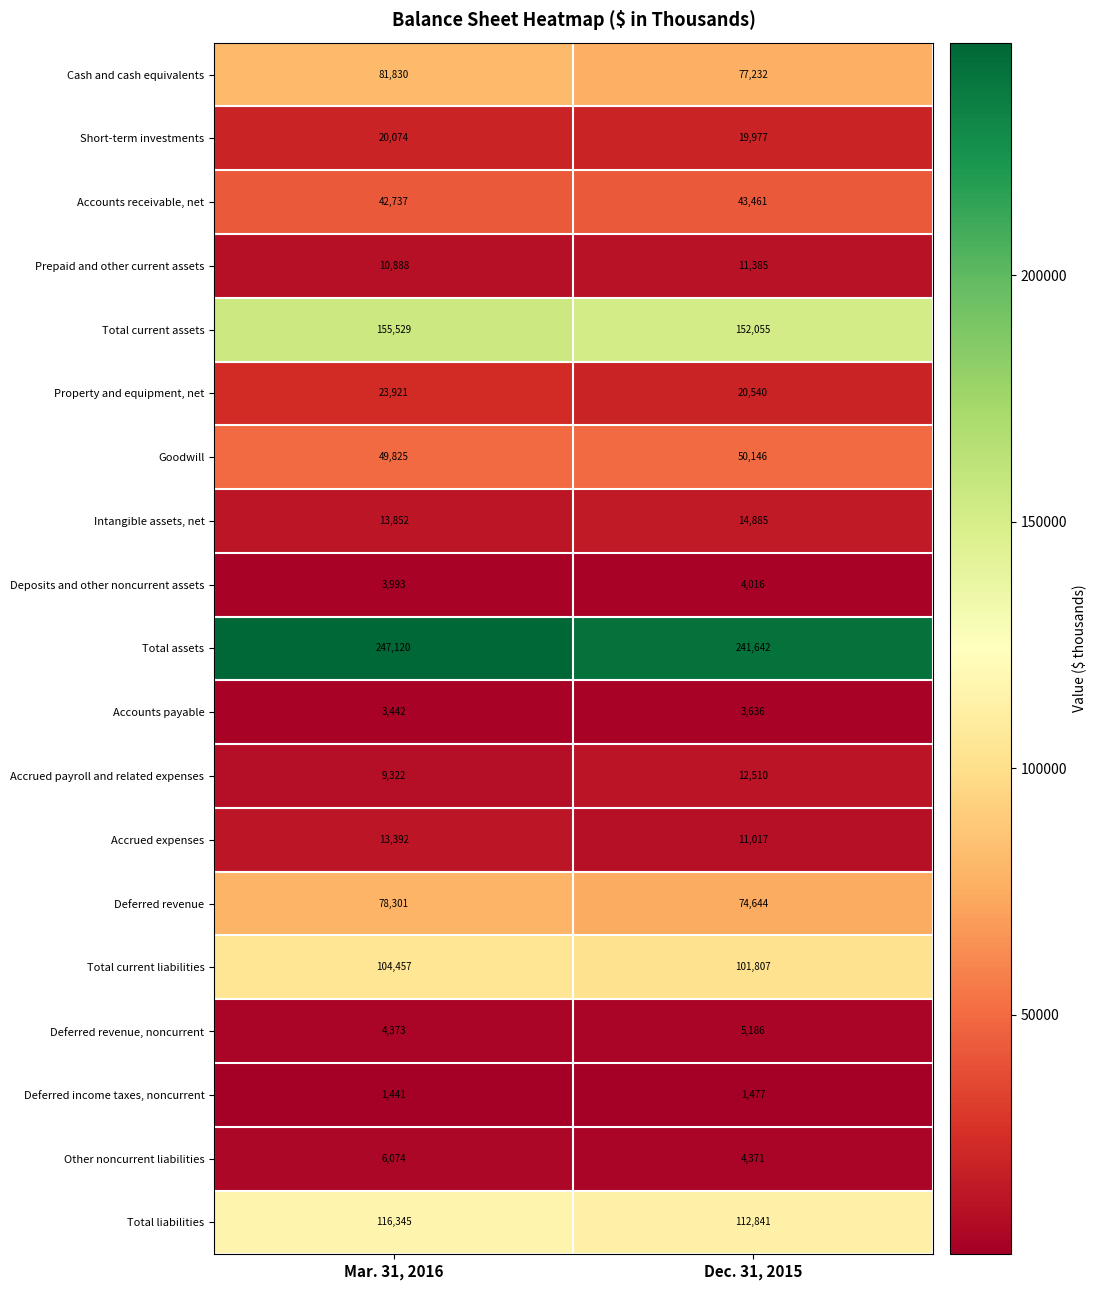

What is the spread (max minus min) of values at Mar. 31, 2016?

245679